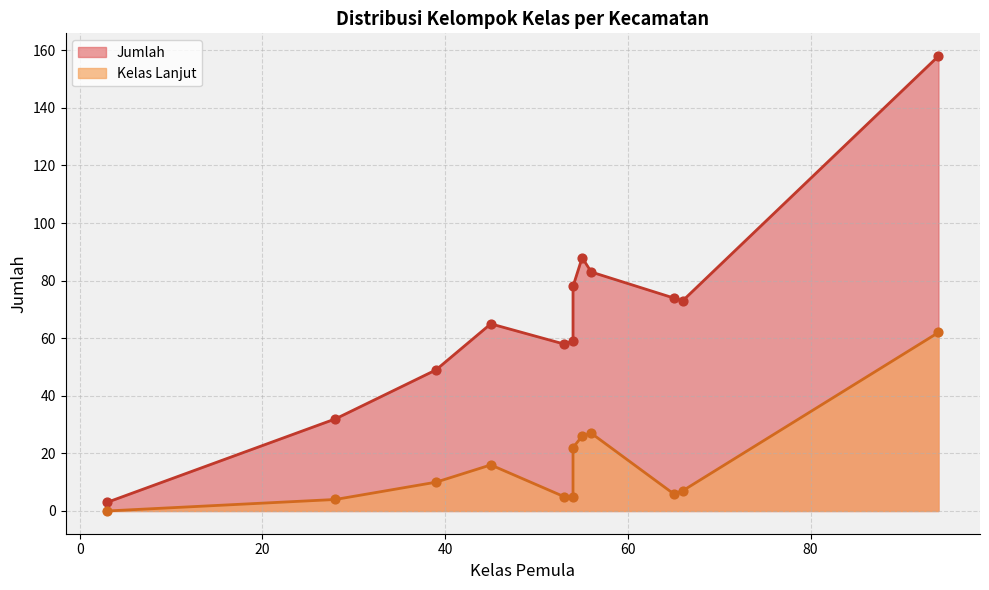

Which series reaches the minimum Y coordinate?

Kelas Lanjut